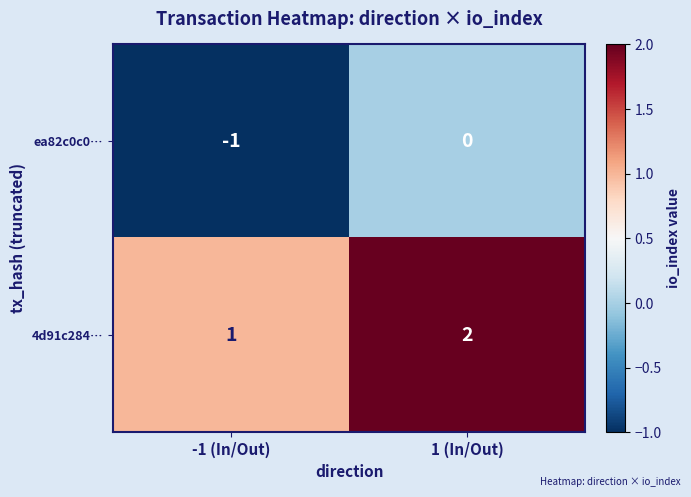

Reading right to left, list all the values displayed in this chart.

ea82c0c0…: 1 (In/Out)=0	-1 (In/Out)=-1
4d91c284…: 1 (In/Out)=2	-1 (In/Out)=1